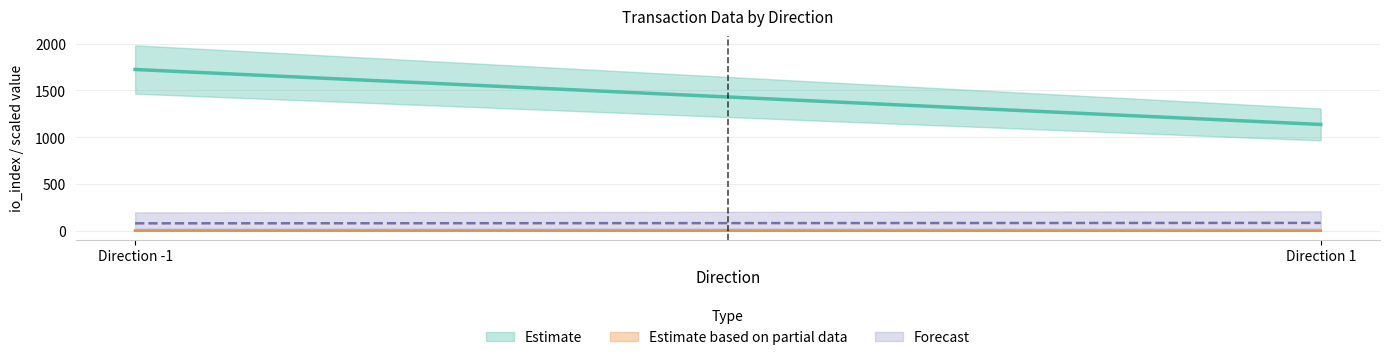

At how many categories does at least one series exceed 1375?

1